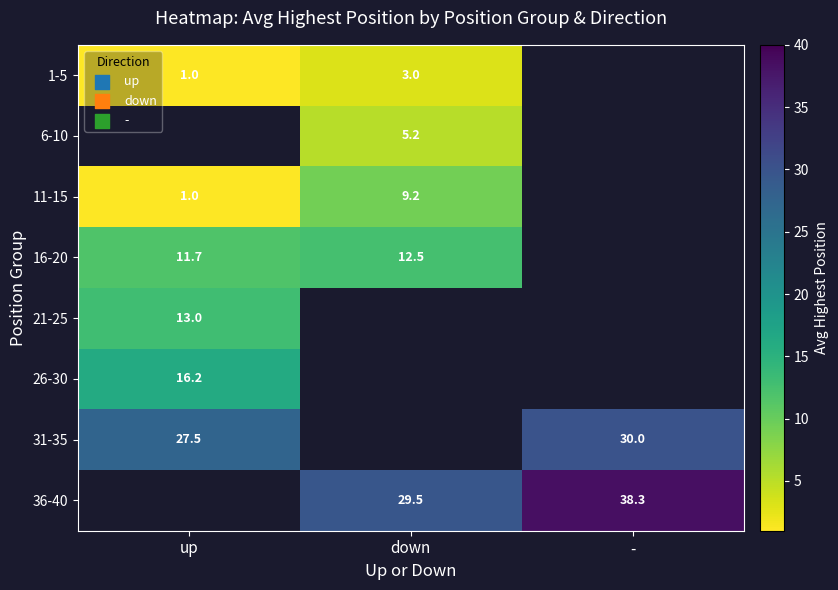

What is the difference between the 1-5 values at down and up?

2.0